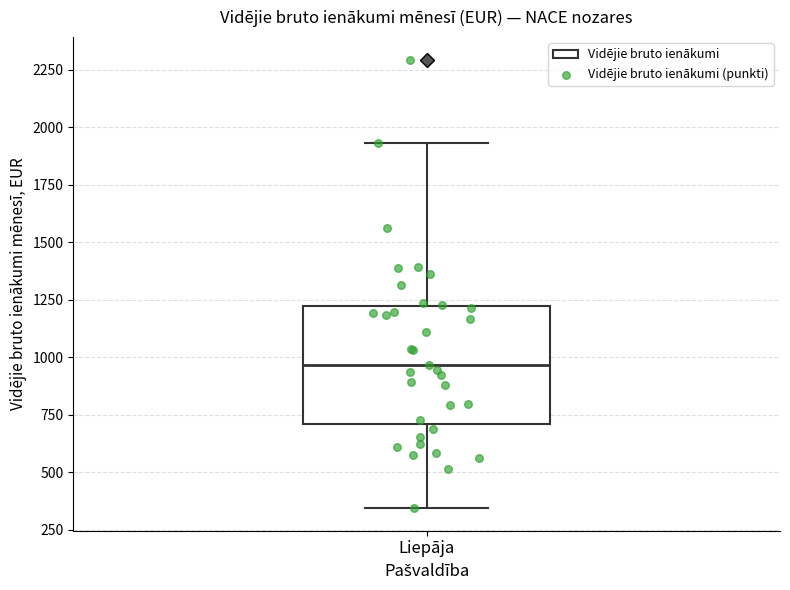

Transcribe this box plot: give where the median line is, the range the box spans, and where the two whiskers end, as read against the y-axis. The values are not printed on the chart, so give them approximately, as read against the axis.

median 950, box 700 to 1200, whiskers 350 to 1950